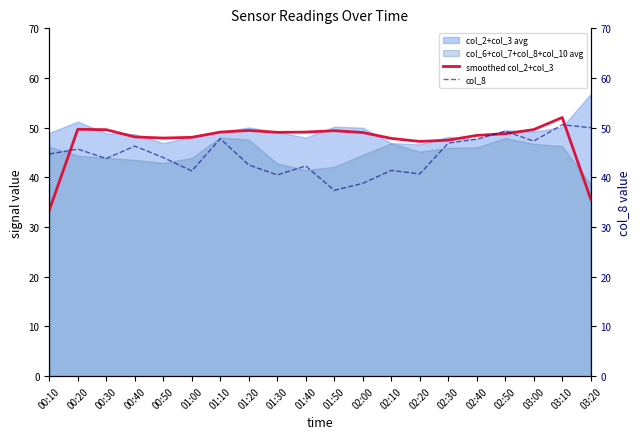

What is the difference between the maximum and minimum values in the smoothed col_2+col_3 series?

18.6